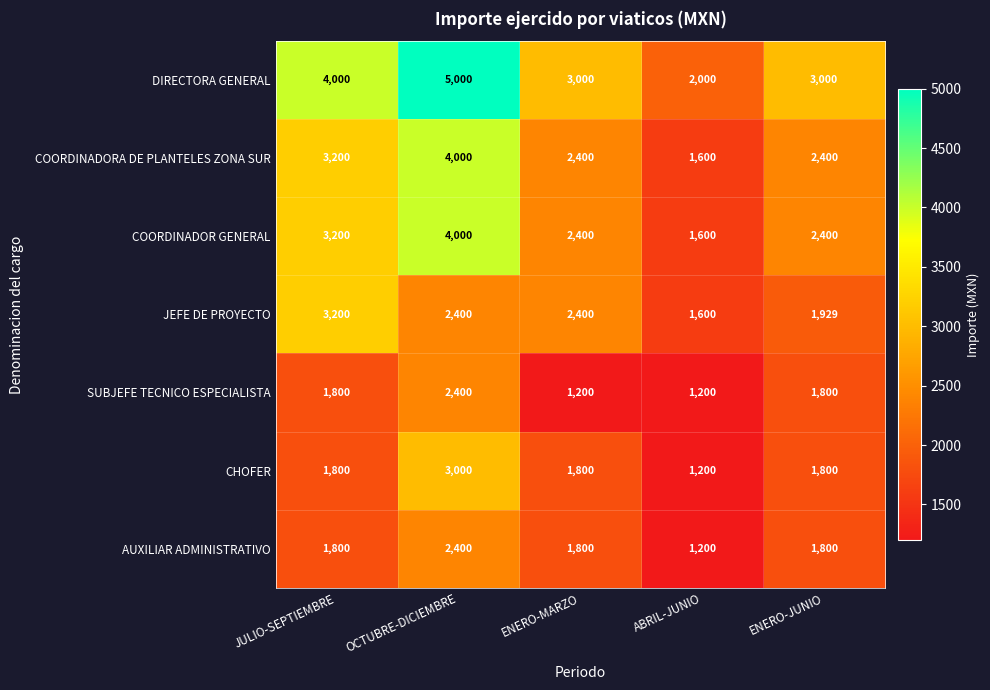

What is the sum of all SUBJEFE TECNICO ESPECIALISTA values?

8400